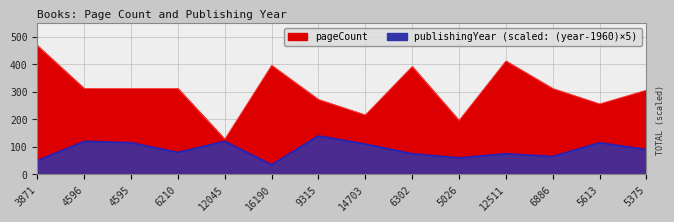

What is the difference between the second highest and second lowest values in the publishingYear series?

70